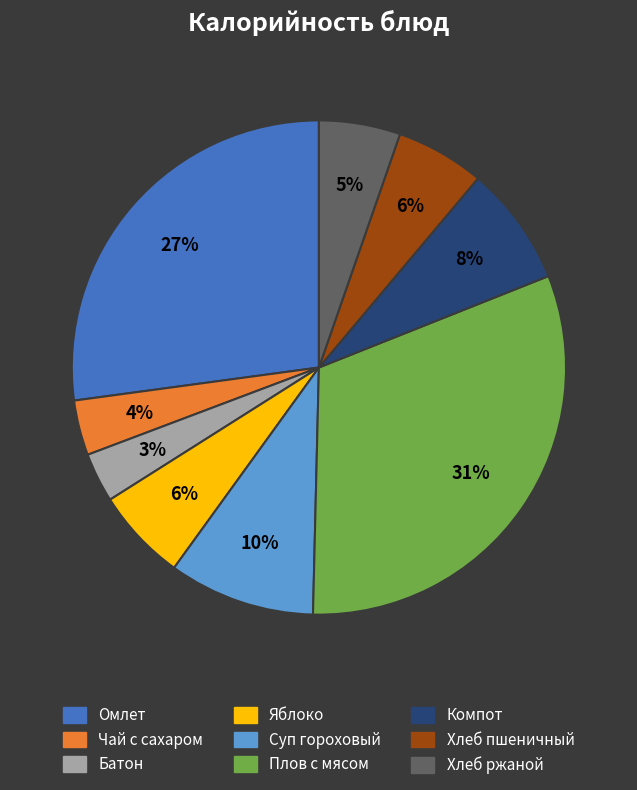

To the nearest percent, what is the difference between the largest and smallest slice percentages?

28%